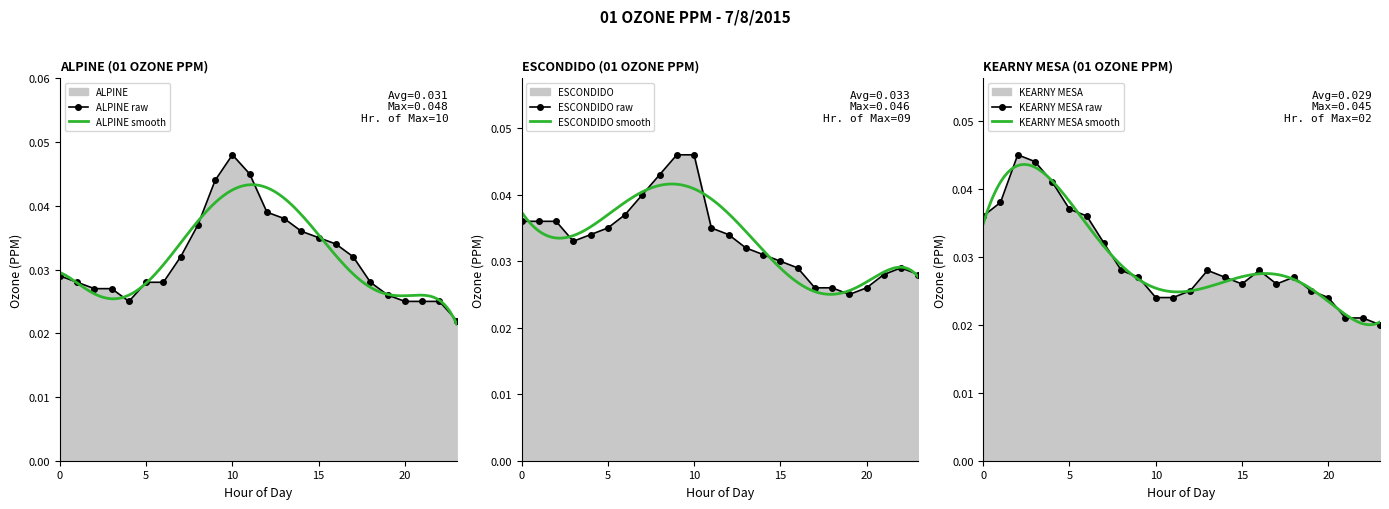

How many lines are shown in the chart?

3